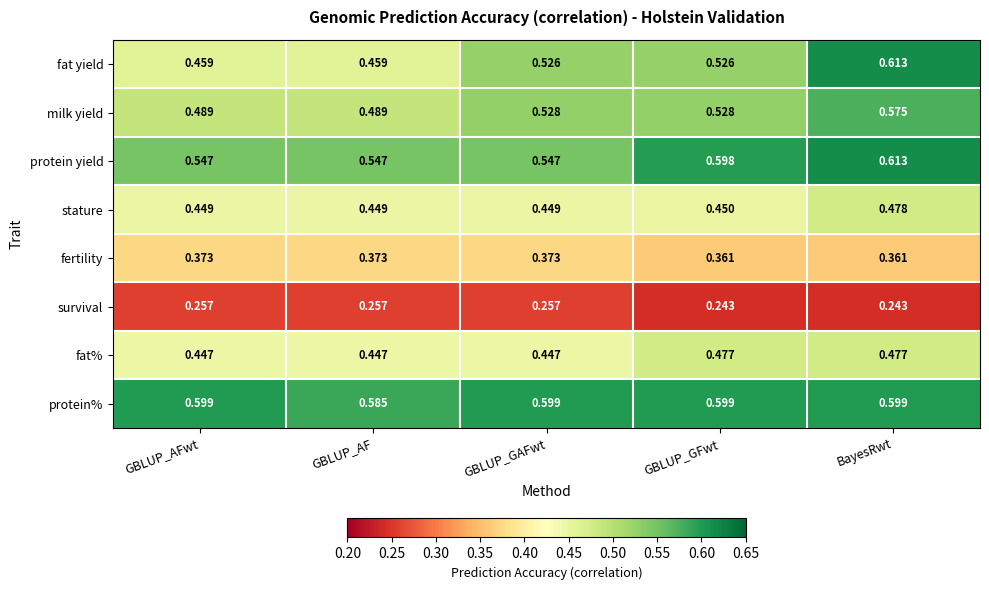

How many categories are shown in the chart?

5